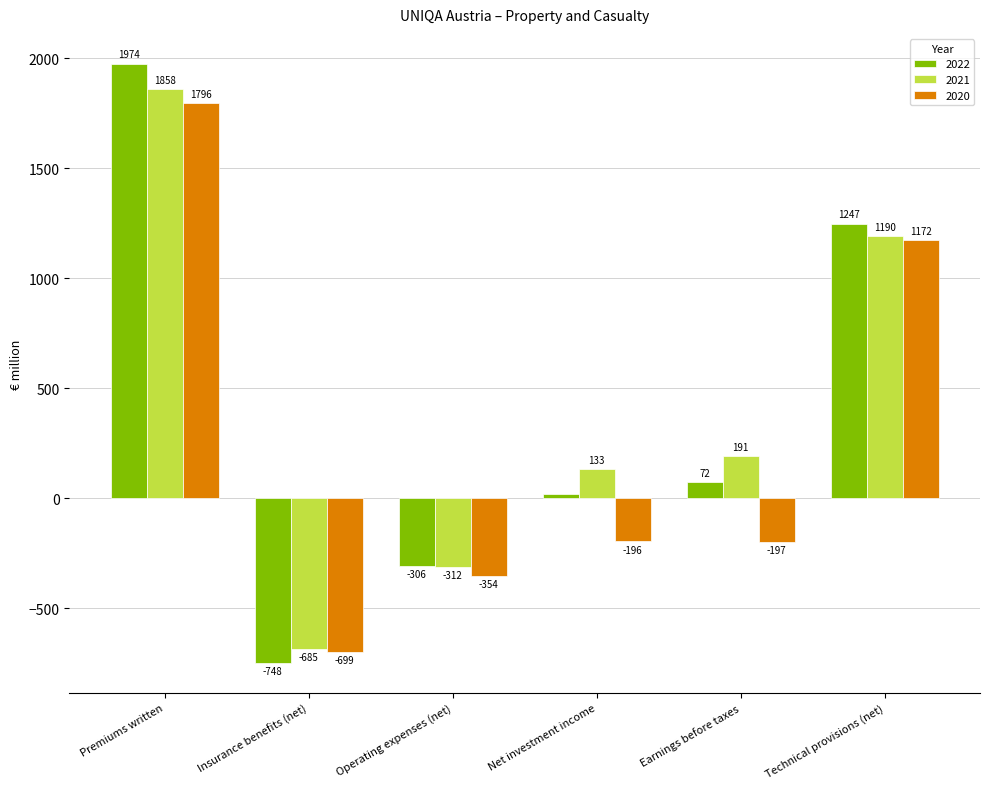

At which label does 2020 reach its peak?

Premiums written